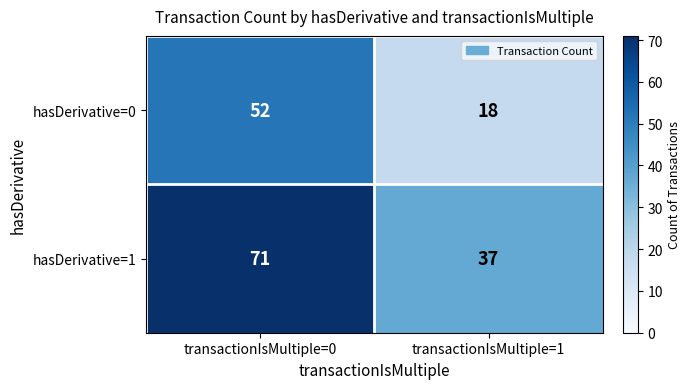

Which category has the highest value across all series?

transactionIsMultiple=0